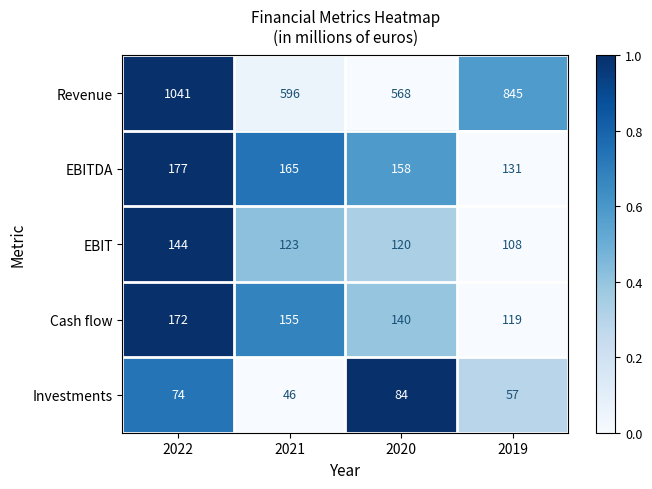

True or false: EBITDA has a value of 84 at 2022.

False